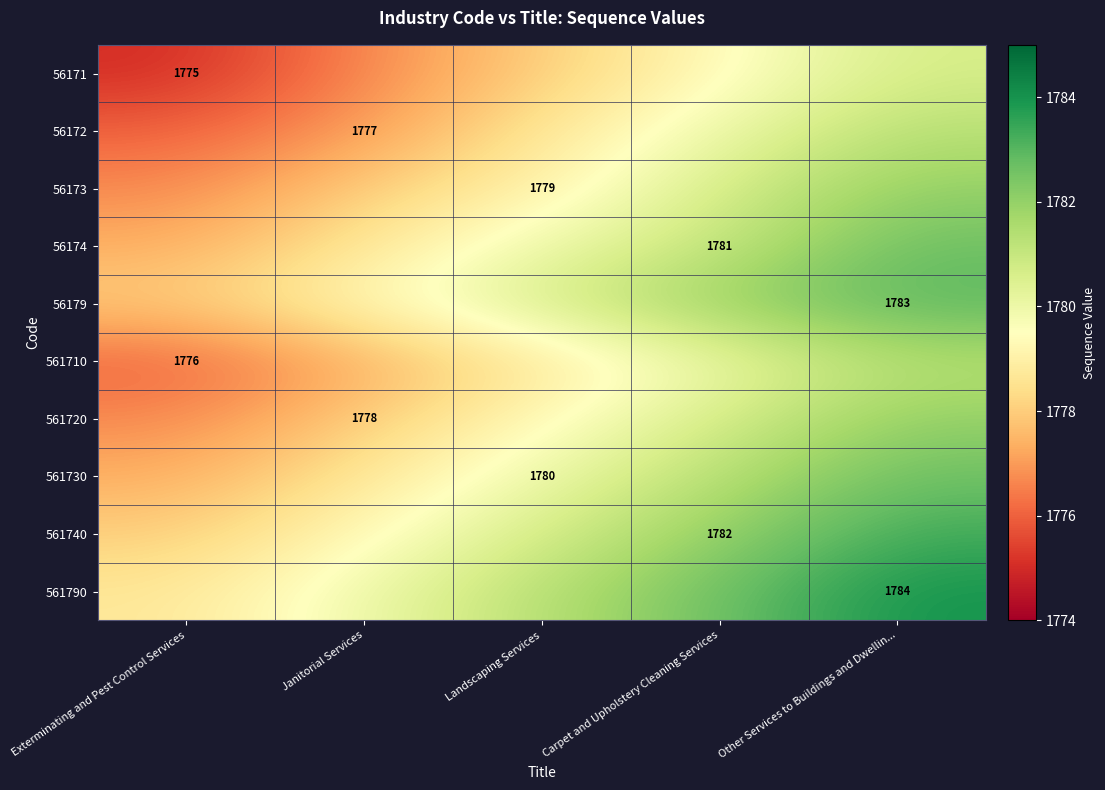

Count the number of categories in the chart.

5